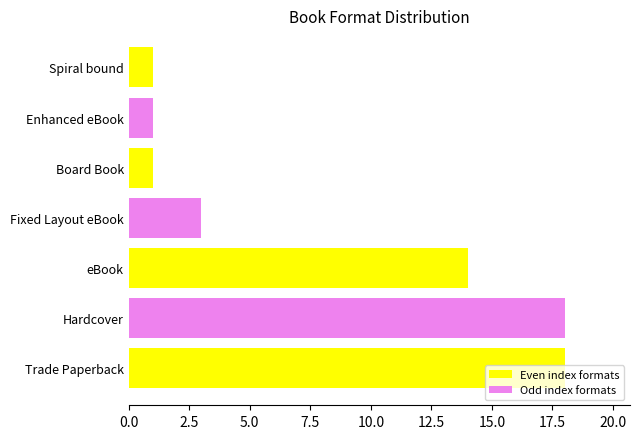

How many data points are less than 3?

3